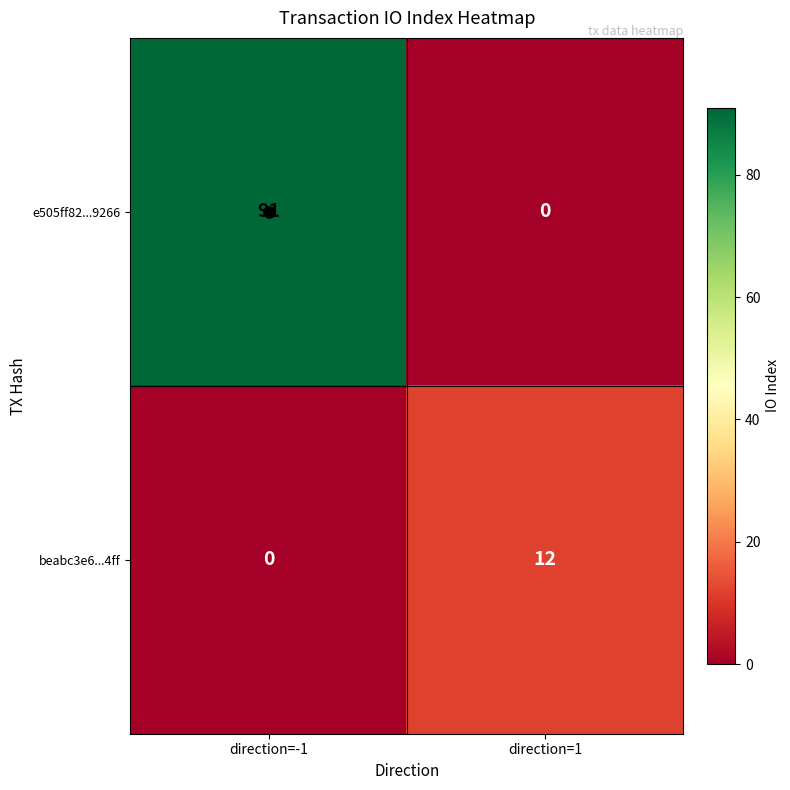

What is the maximum value for beabc3e6...4ff?

12